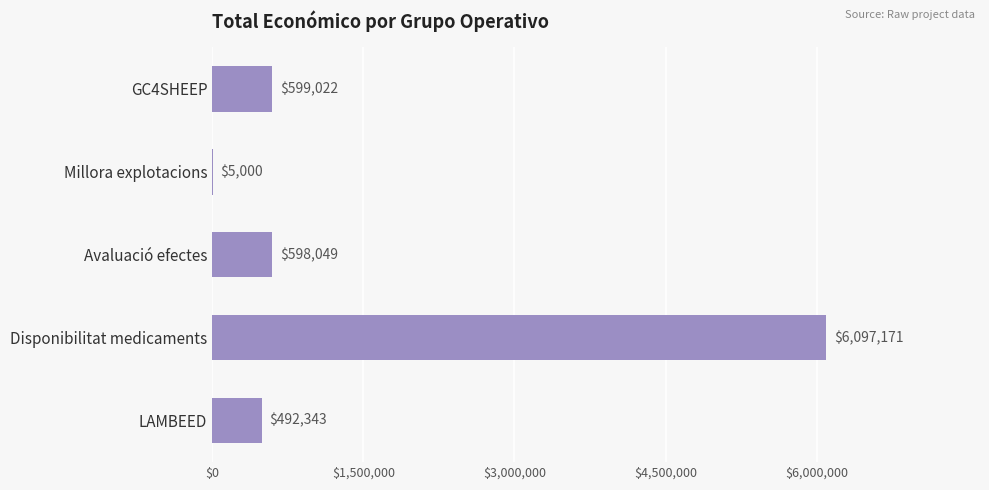

What is the sum of all values?

7791585